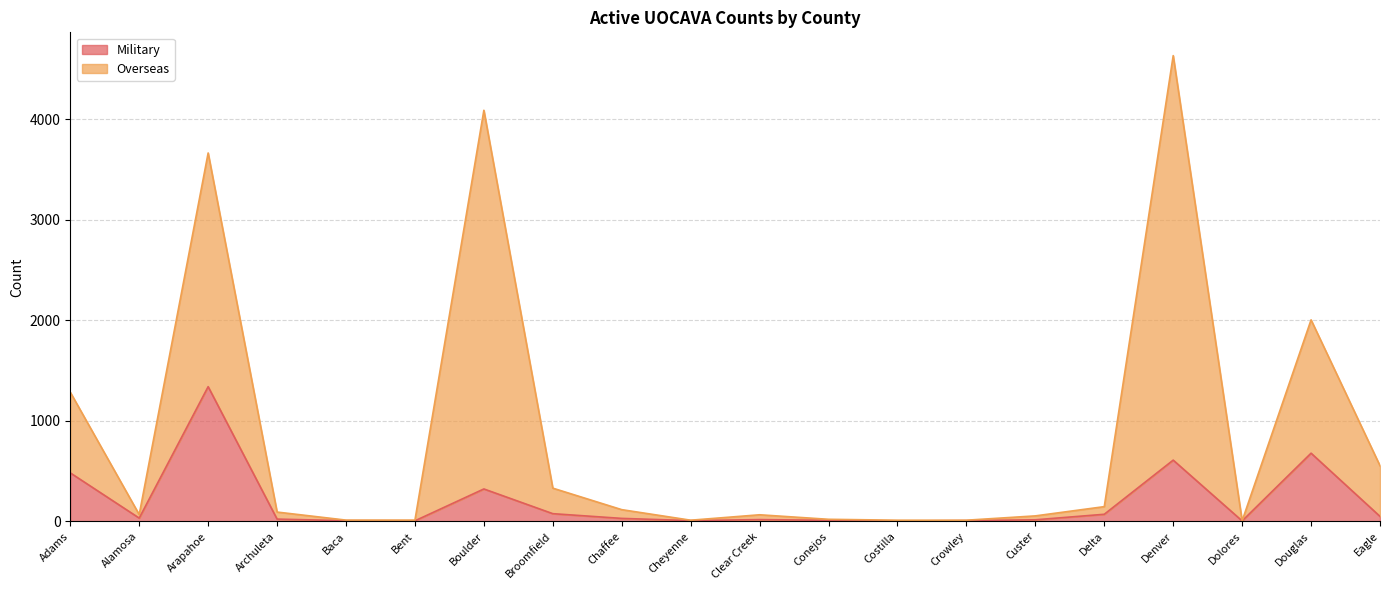

What is the average value of the Overseas series?

859